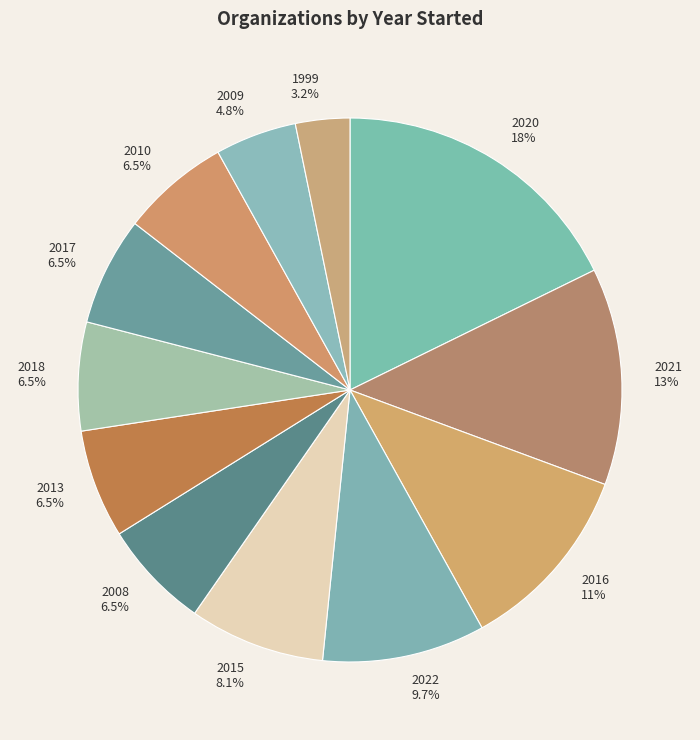

To the nearest percent, what is the combined percentage of 2013 and 2020?

24%